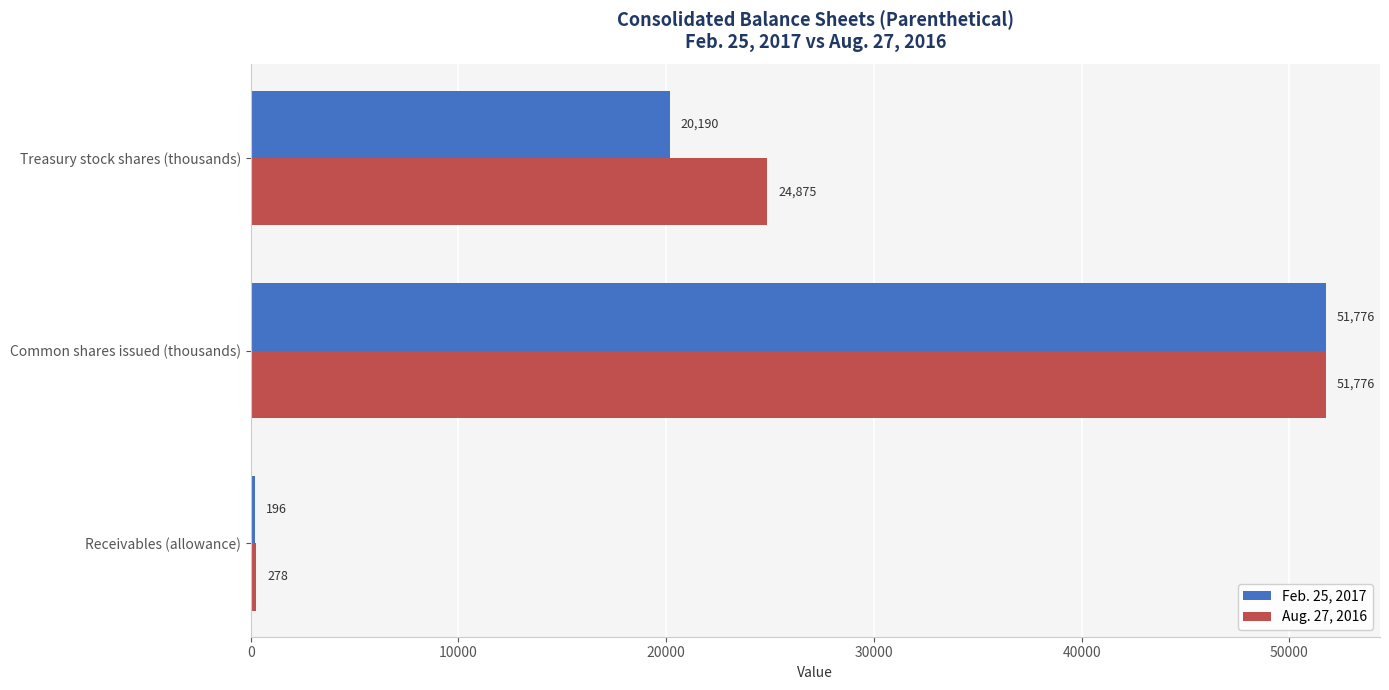

What is the spread (max minus min) of values at Receivables (allowance)?

82